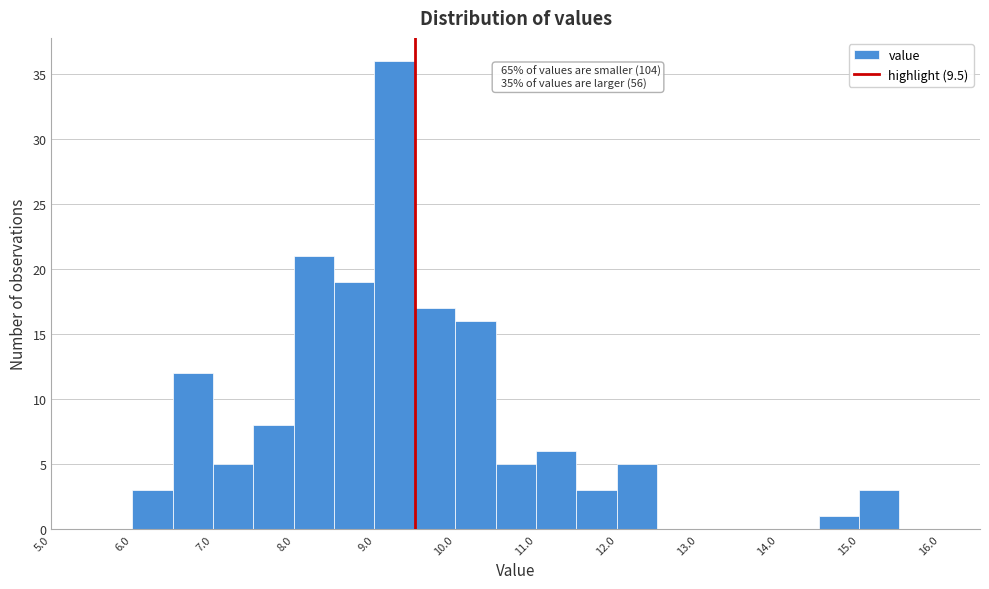

Which range on the x-axis has the tallest bar?

9.0 to 9.5